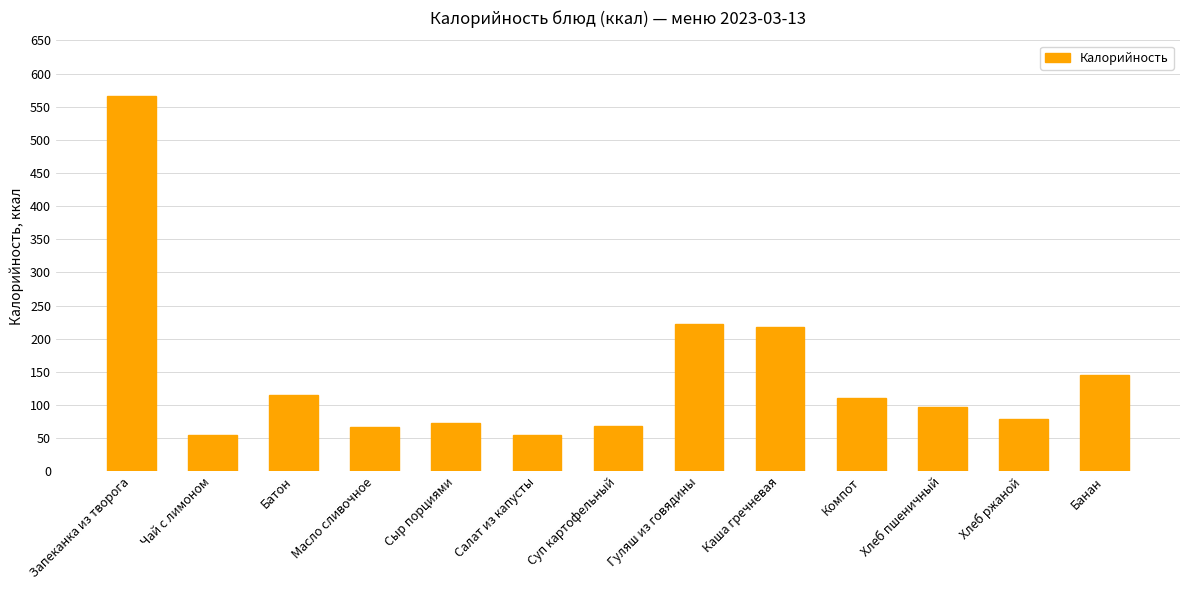

What is the approximate value at Батон?

115.0